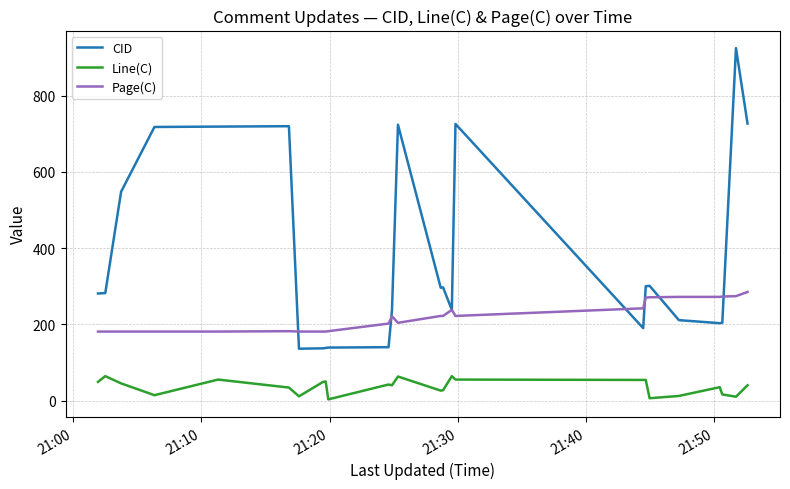

What is the highest value of the CID series?

925